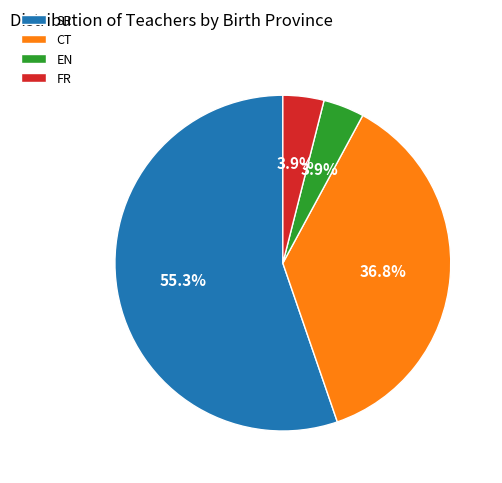

What percentage is NOT represented by FR?

96.1%